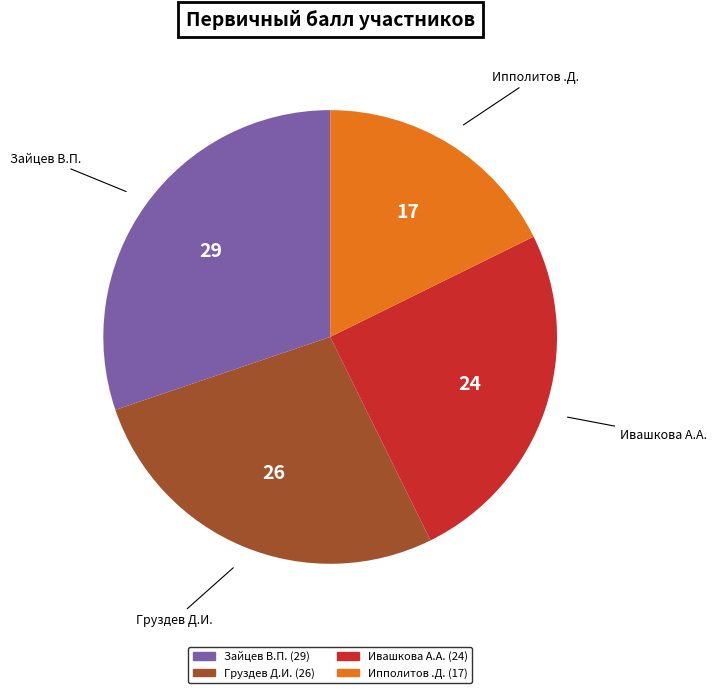

Rank the categories by value from highest to lowest.

Зайцев В.П., Груздев Д.И., Ивашкова А.А., Ипполитов .Д.